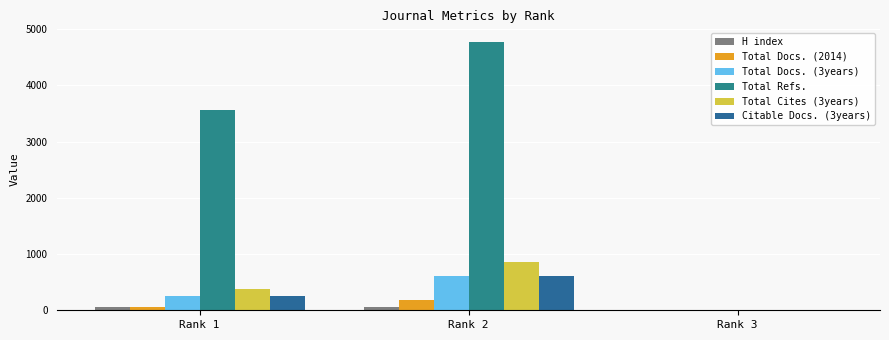

Rank the series at Rank 1 from highest to lowest value.

Total Refs., Total Cites (3years), Total Docs. (3years), Citable Docs. (3years), H index, Total Docs. (2014)